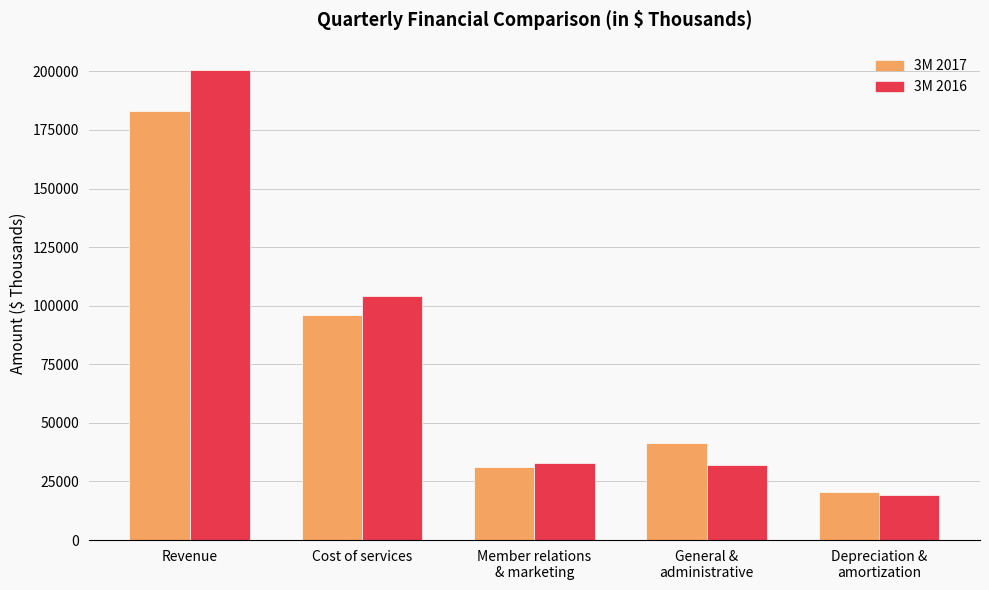

What is the sum of all 3M 2016 values?

388776